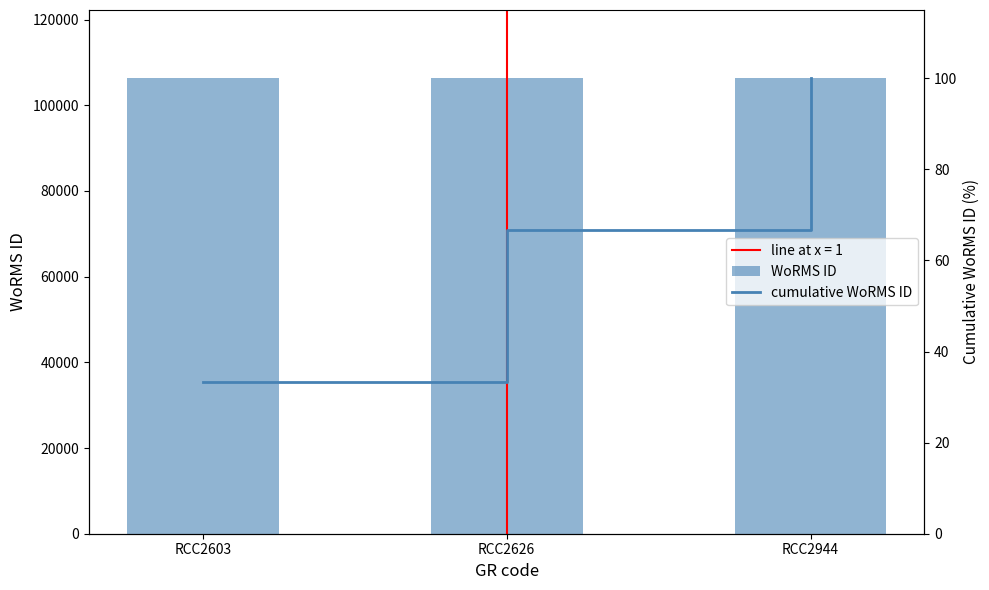

Is it true that cumulative WoRMS ID equals 18.3 at RCC2626?

False